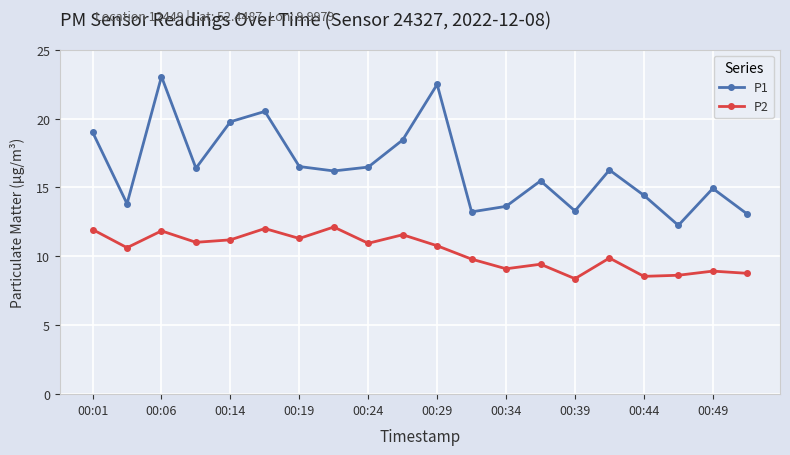

Does the chart display data point markers on the line(s)?

Yes